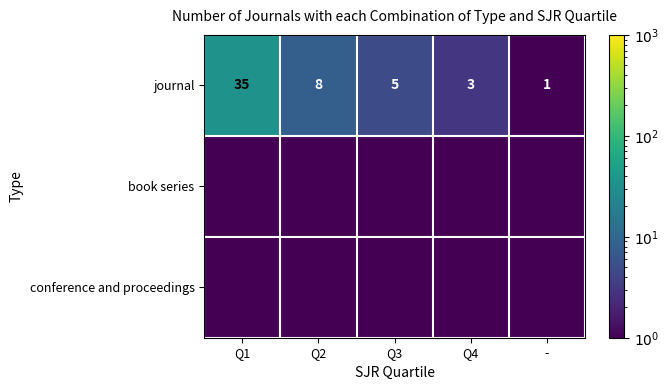

True or false: journal has a value of 3.0 at Q4.

True